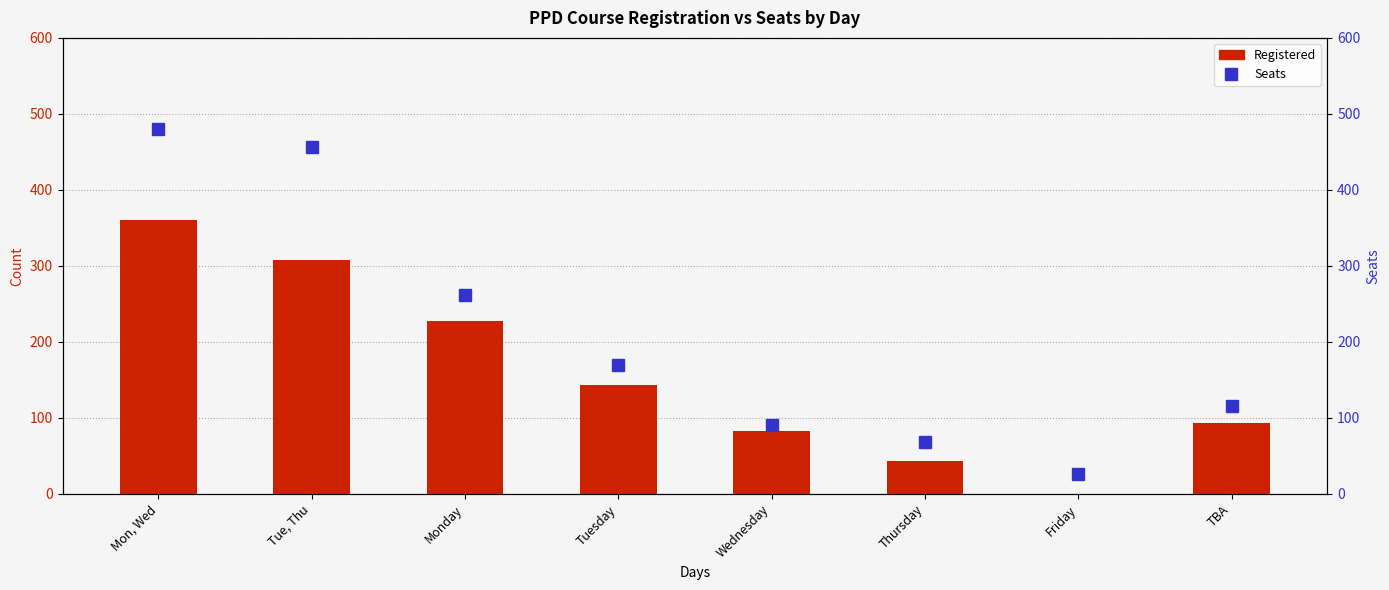

What is the difference between the highest and lowest values at Tuesday?

26